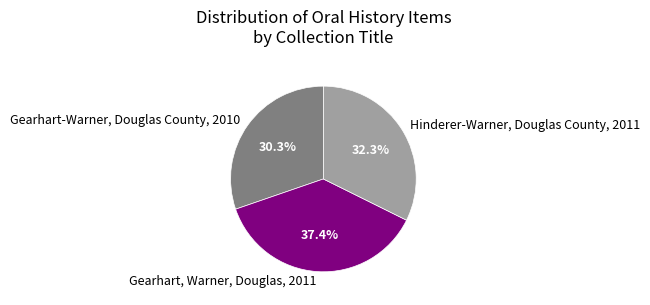

The Hinderer-Warner, Douglas County, 2011 slice represents 32% of the pie. True or false?

True